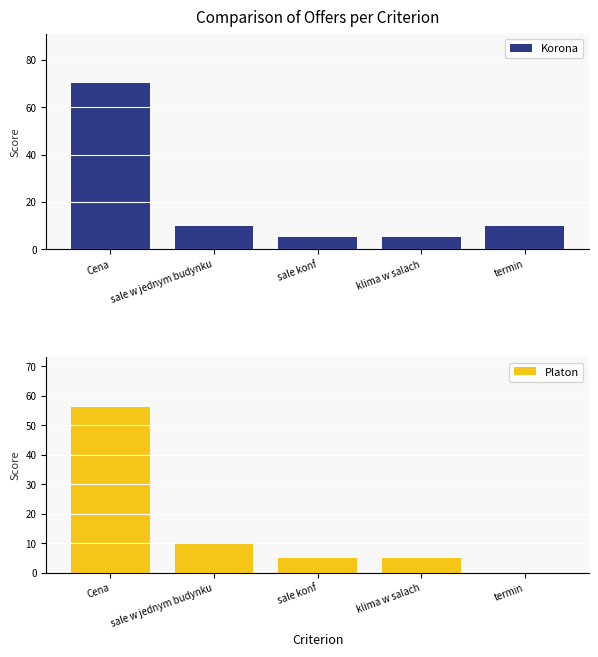

Which category has the highest value across all series?

Cena